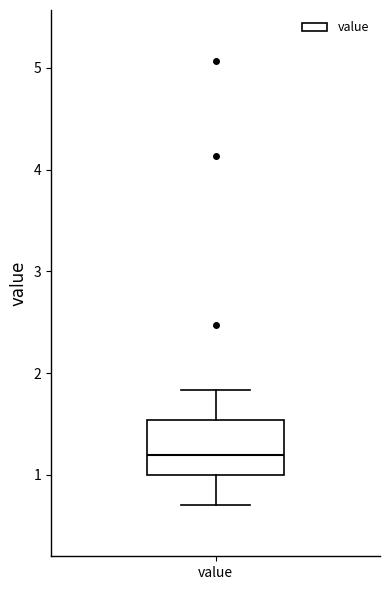

Where does the median line of the box for value sit on the y-axis? The values are not printed on the chart, so give them approximately, as read against the axis.

1.2